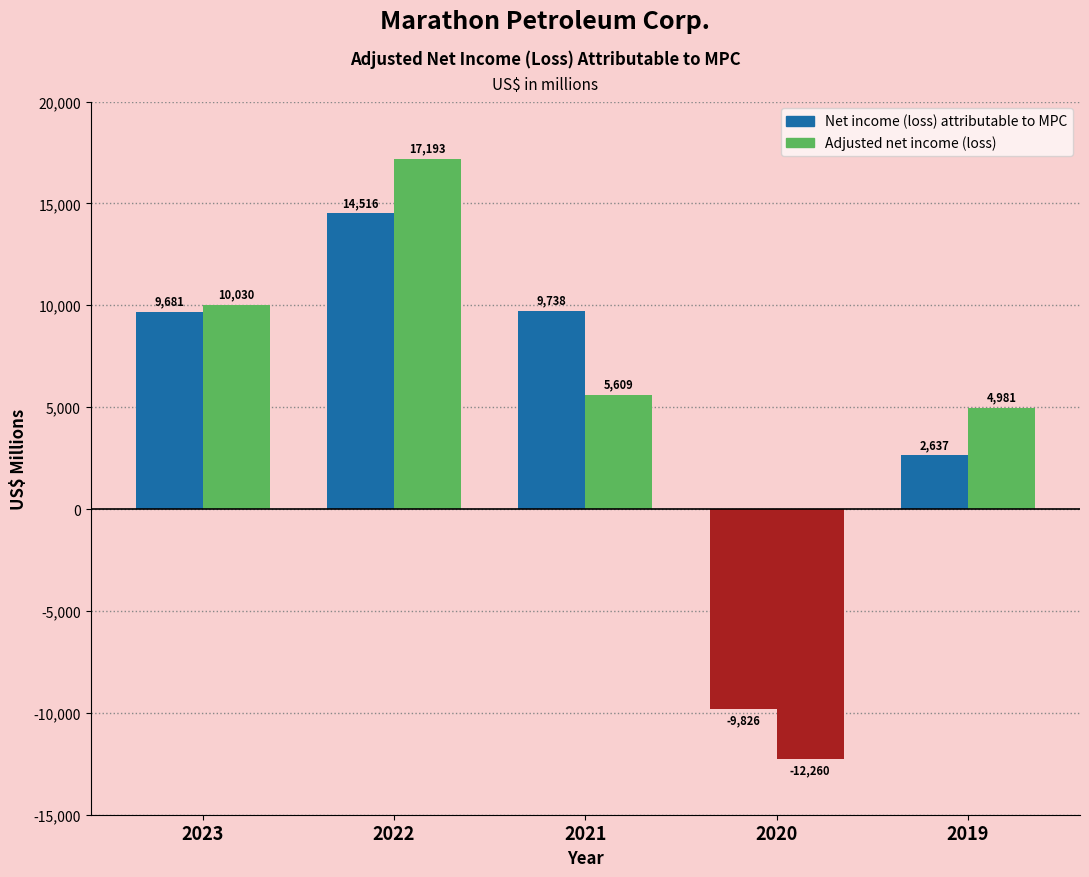

The Net income (loss) attributable to MPC series shows 9738 at 2021. True or false?

True